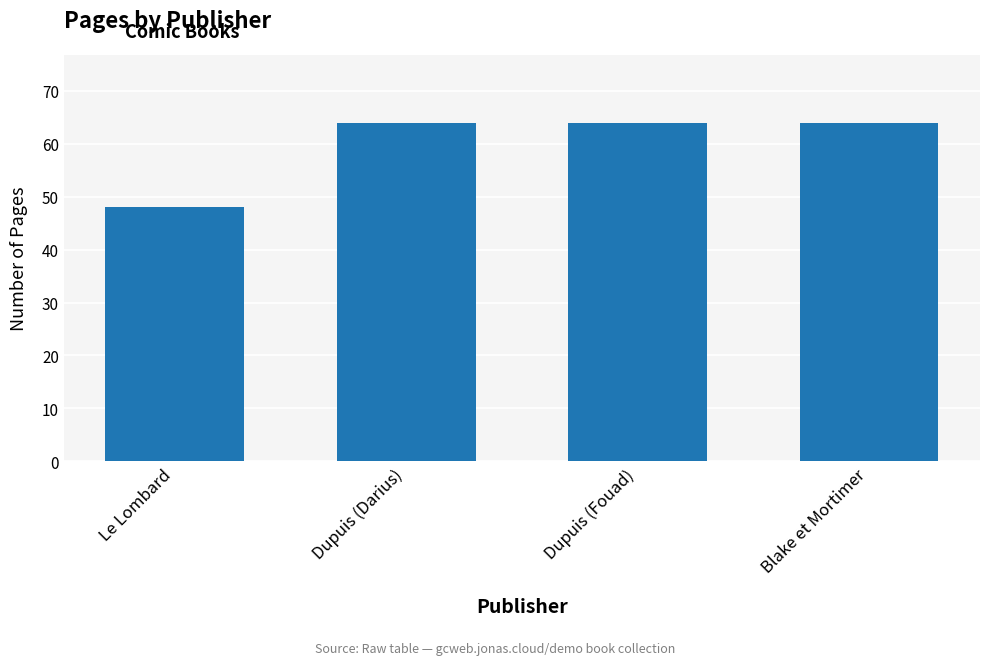

What is the change in value from Le Lombard to Blake et Mortimer?

+16